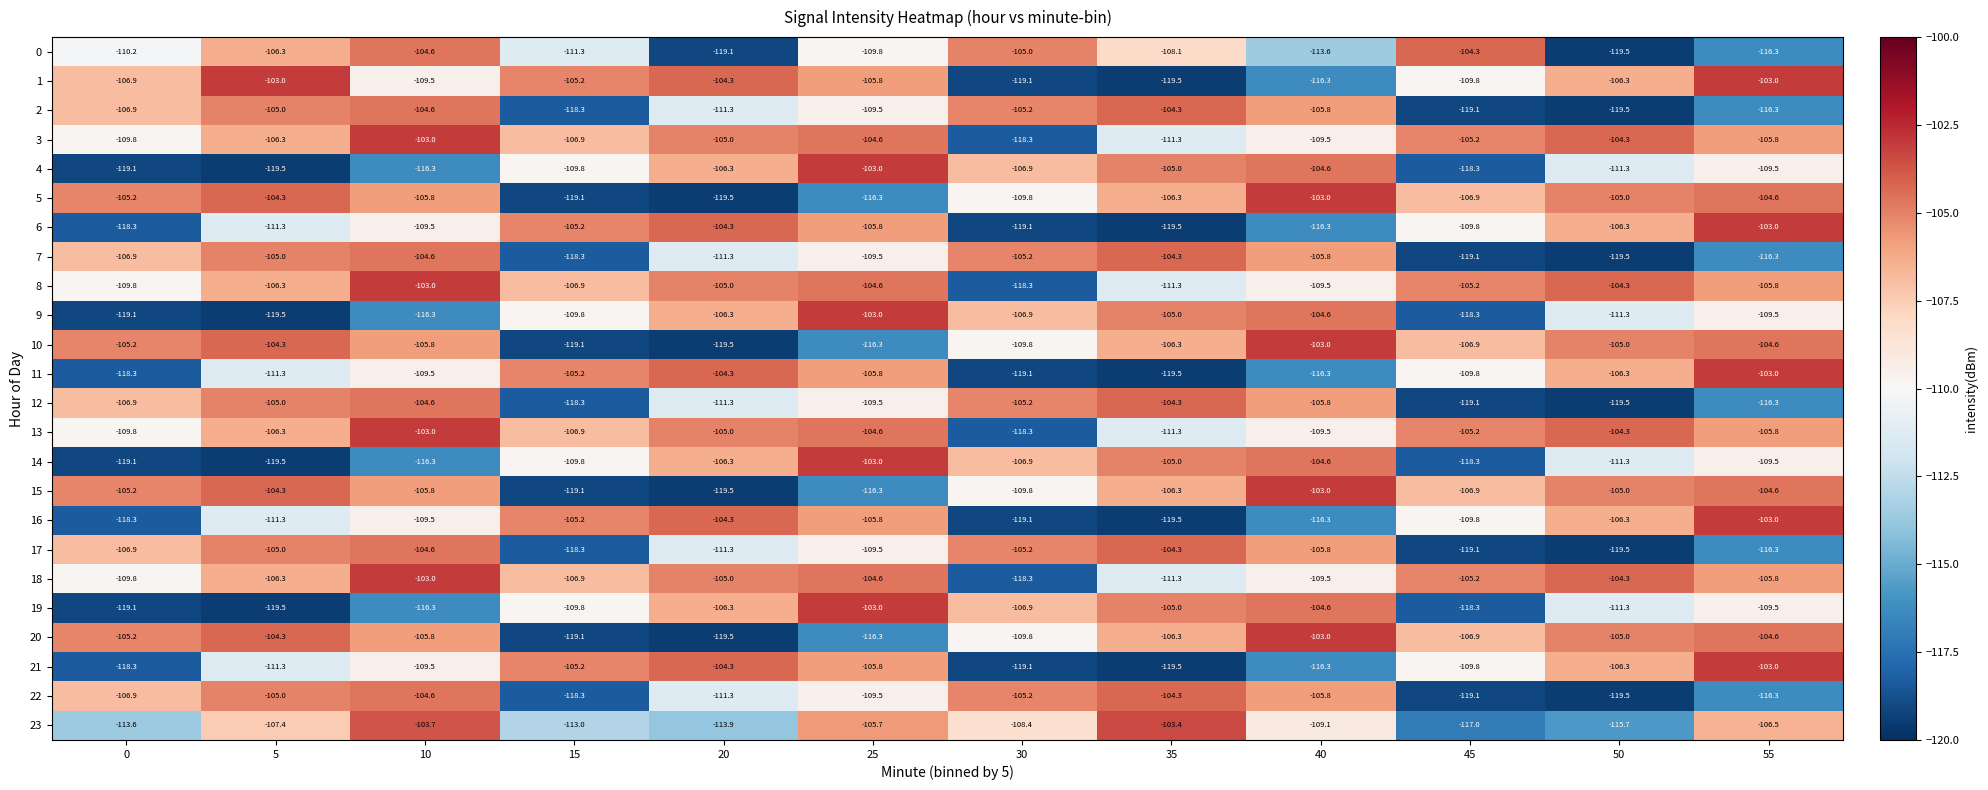

What is the difference between the highest and lowest values at 40?

13.3